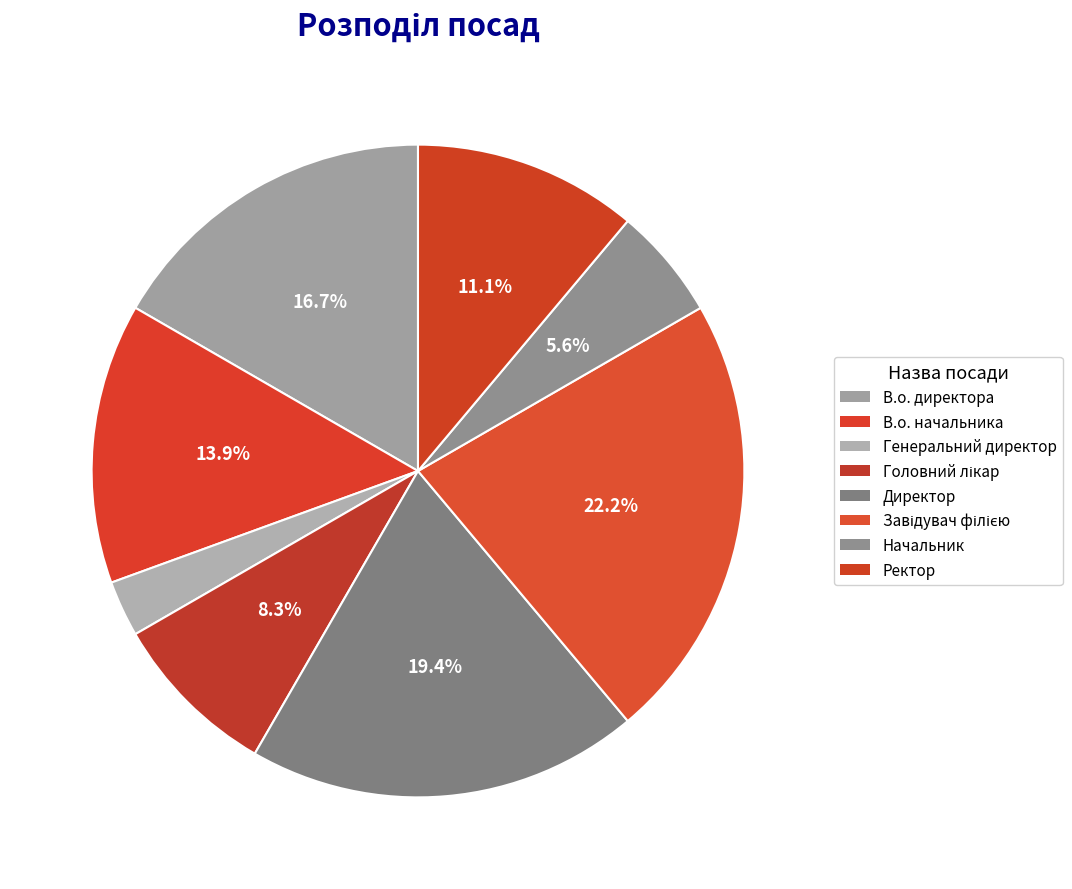

To the nearest percent, what percentage of the pie is Генеральний директор?

3%